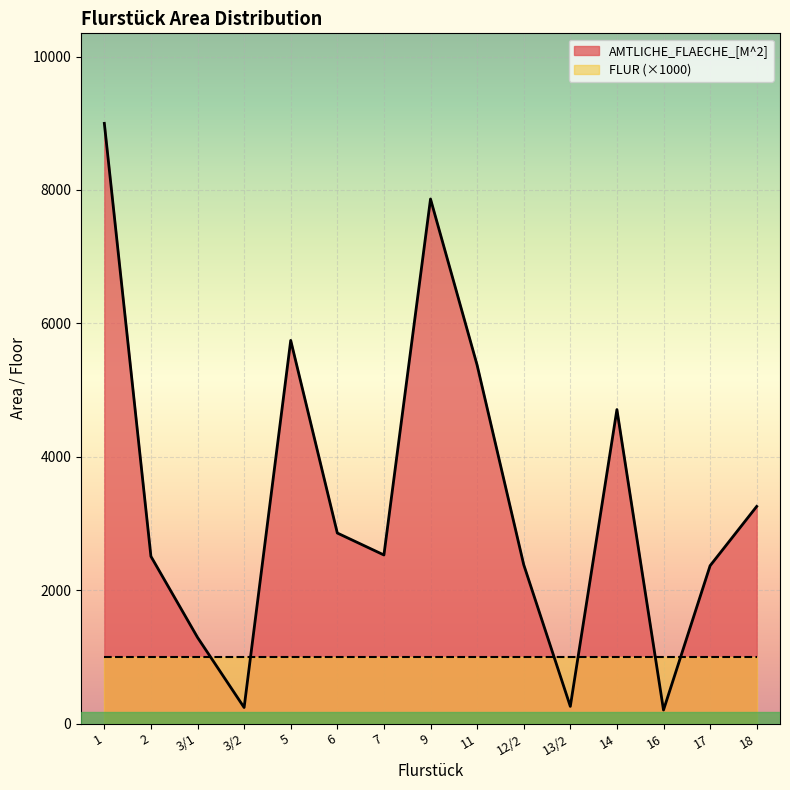

What is the minimum value shown in the chart?

202